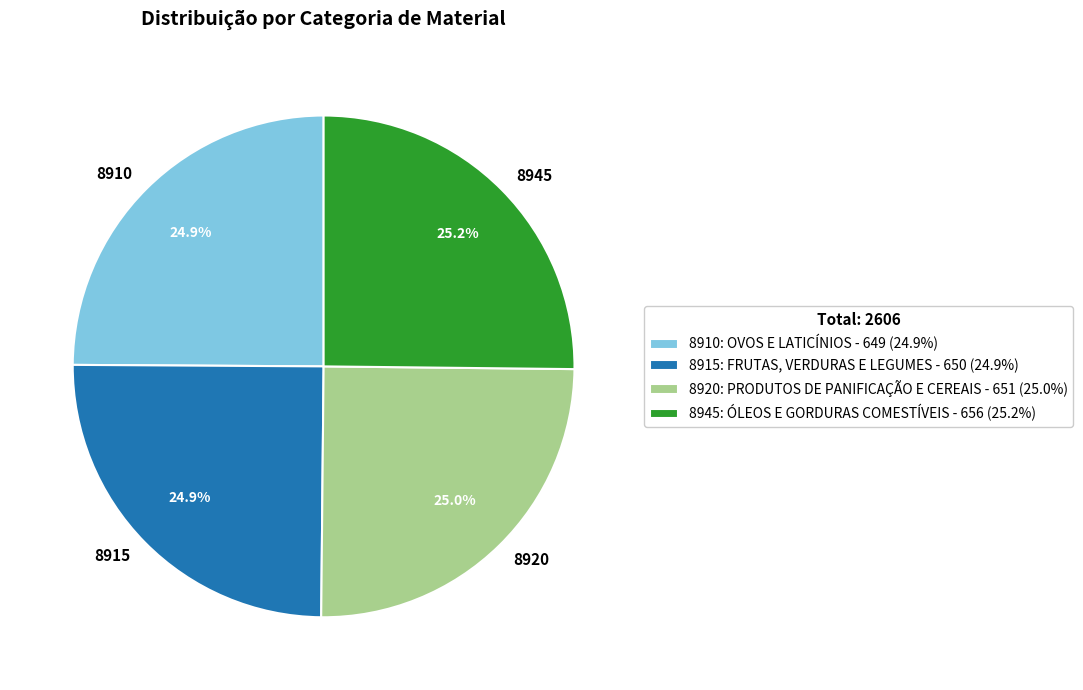

What percentage is the 8910: OVOS E LATICÍNIOS slice, to the nearest percent?

25%